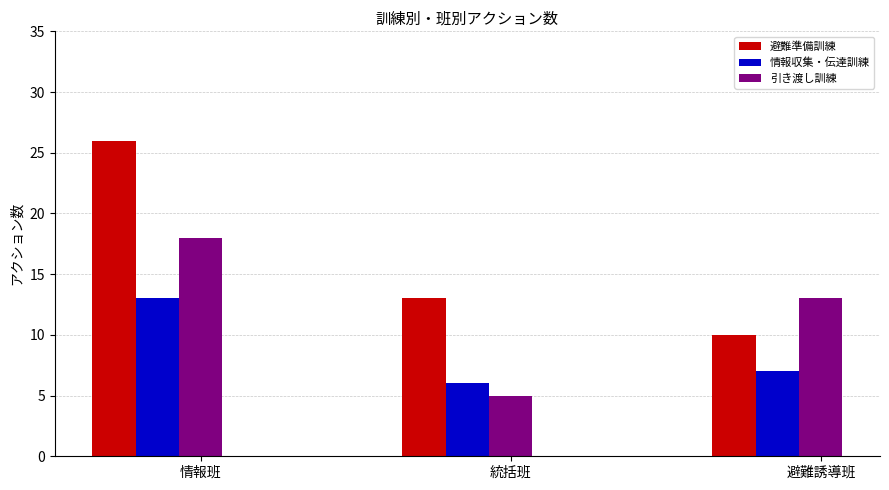

Which series has the widest spread of values?

避難準備訓練